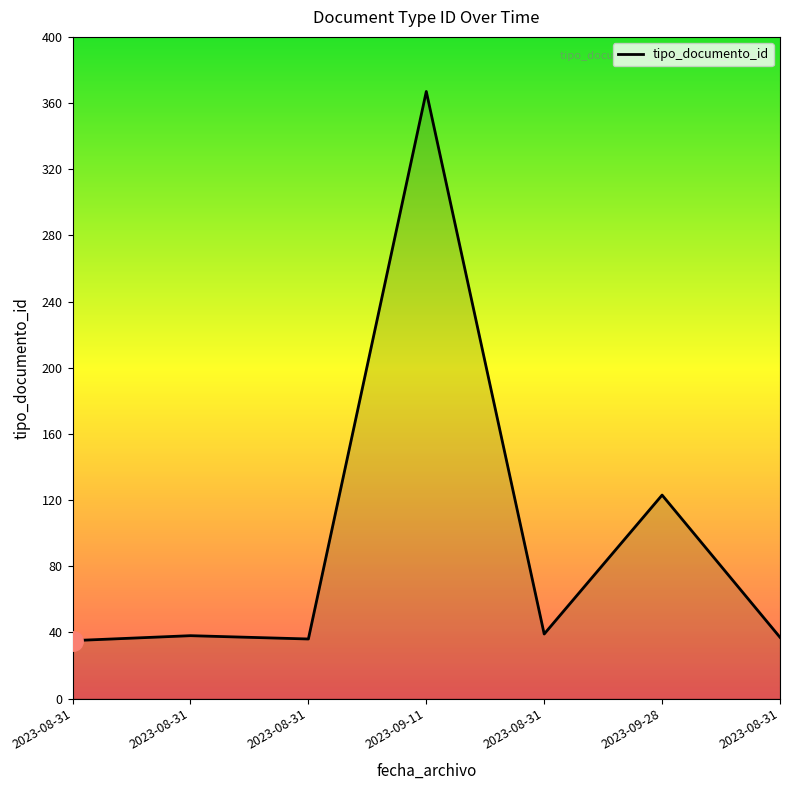

At which label does the data first exceed 38?

2023-09-11